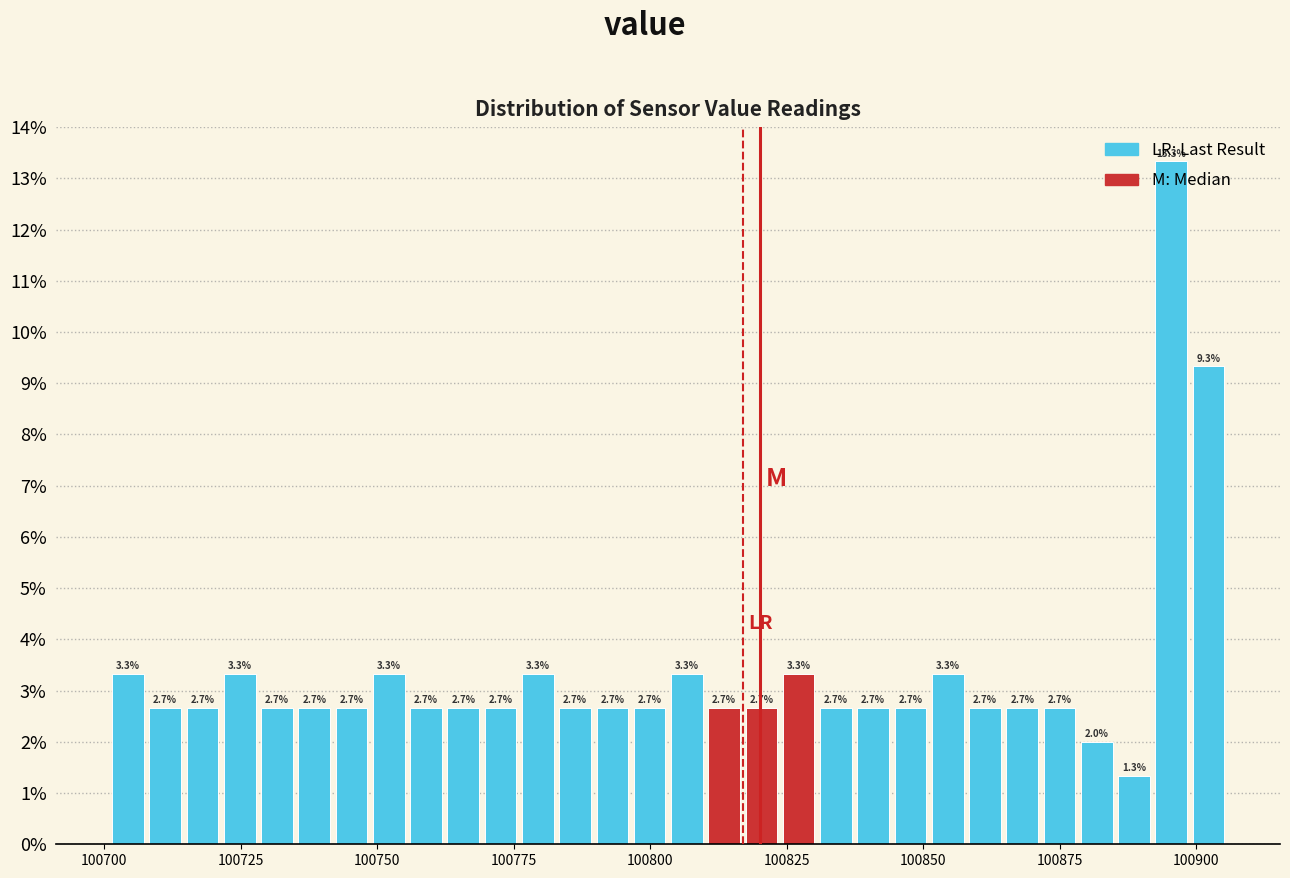

Around what value on the x-axis is the tallest bar? Give the approximate position of its centre, as read against the axis.

100895